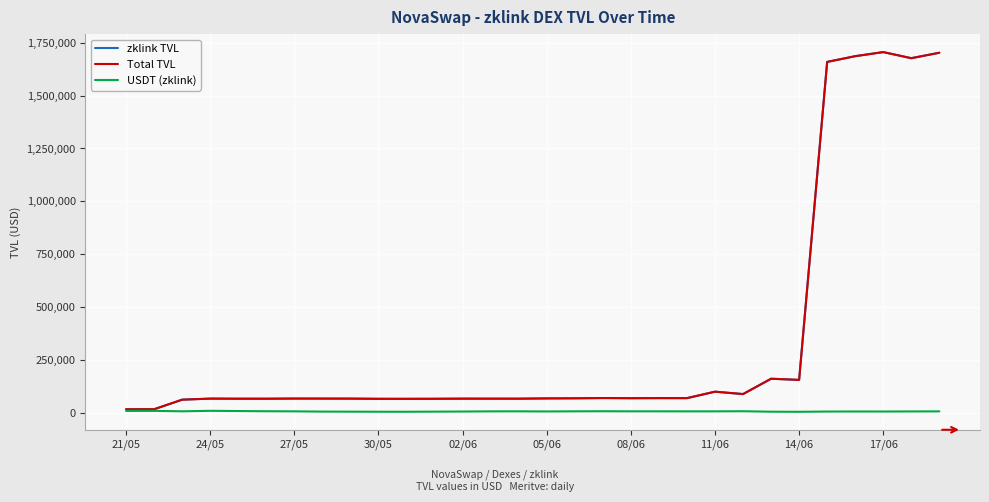

How many lines are shown in the chart?

3